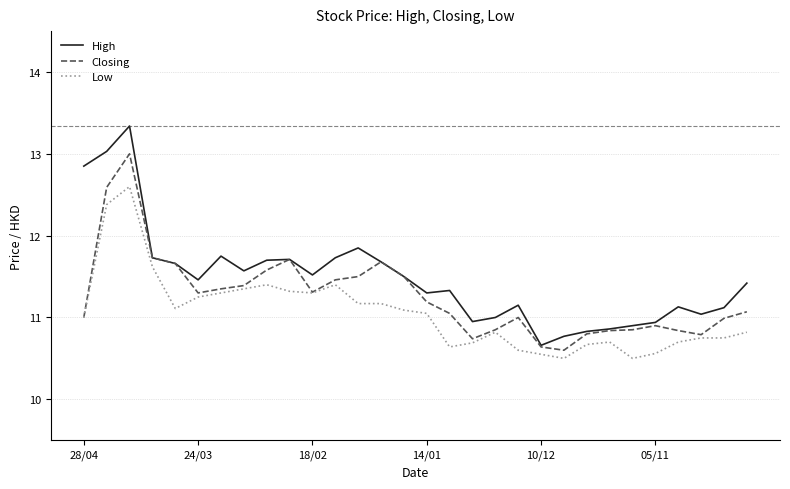

What is the maximum value for Low?

12.6